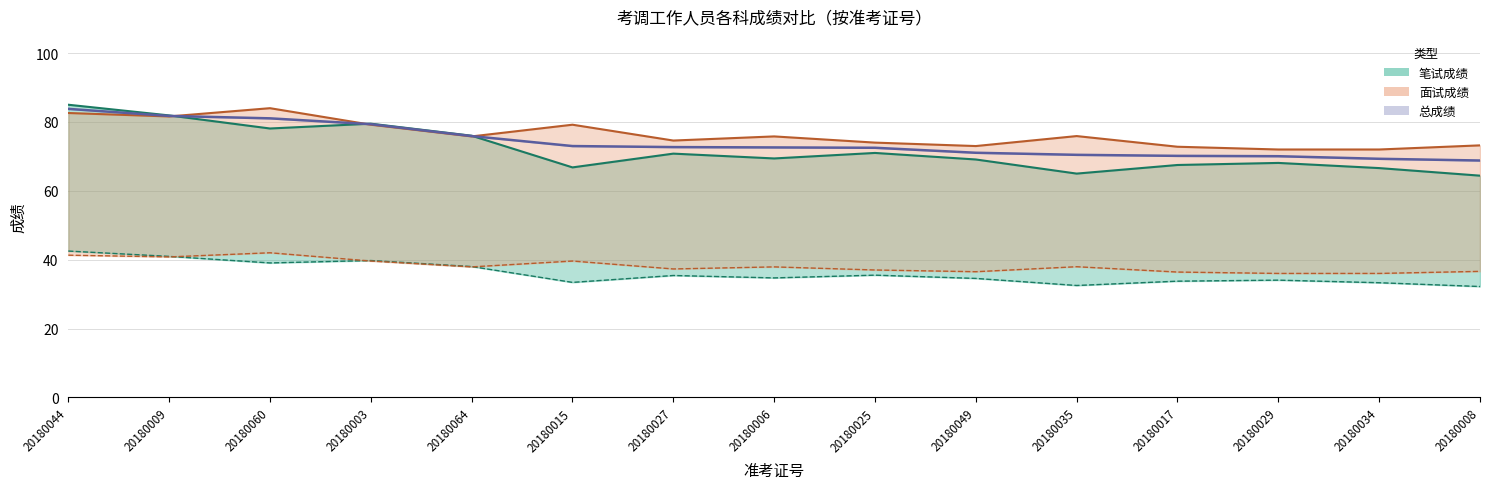

In 面试成绩, how many points are higher than both neighbors (excluding endpoints)?

4